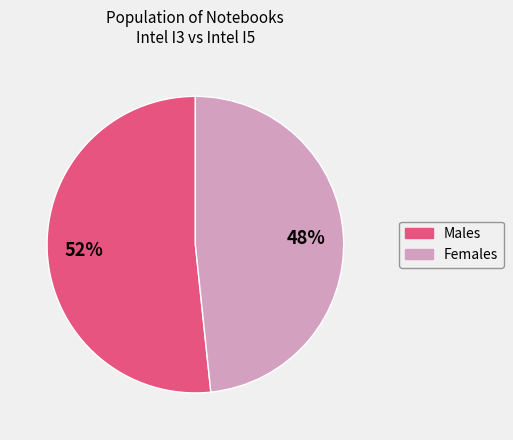

To the nearest percent, what is the average slice percentage?

50%